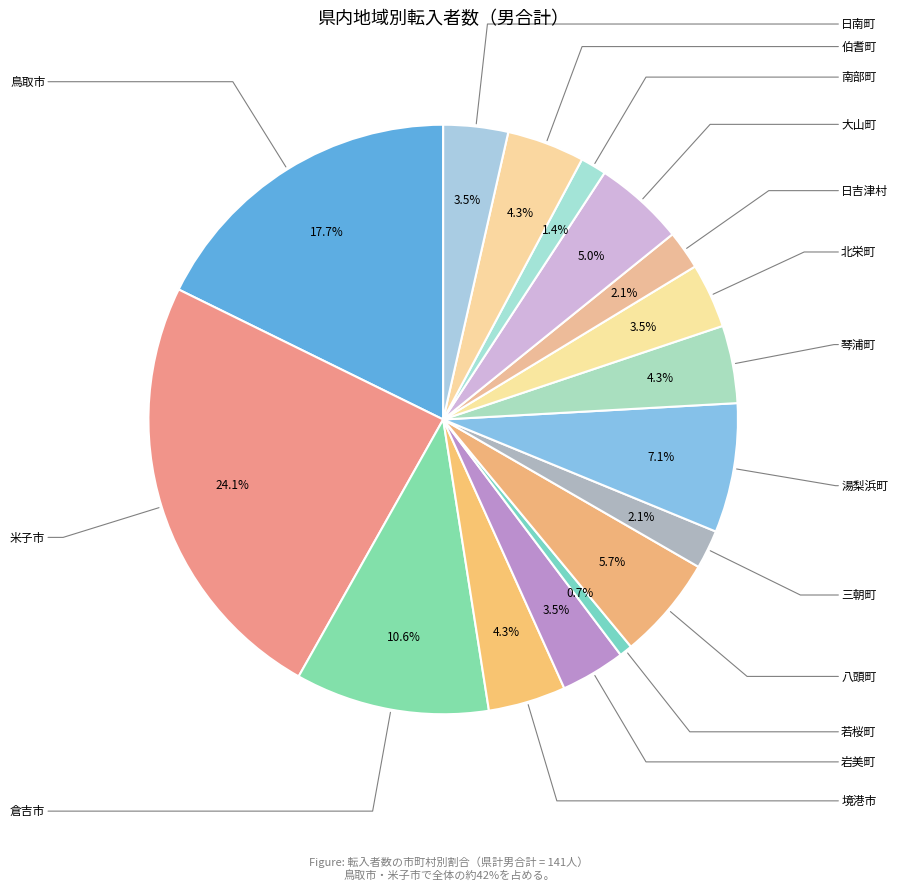

True or false: 北栄町 accounts for 11% of the total.

False